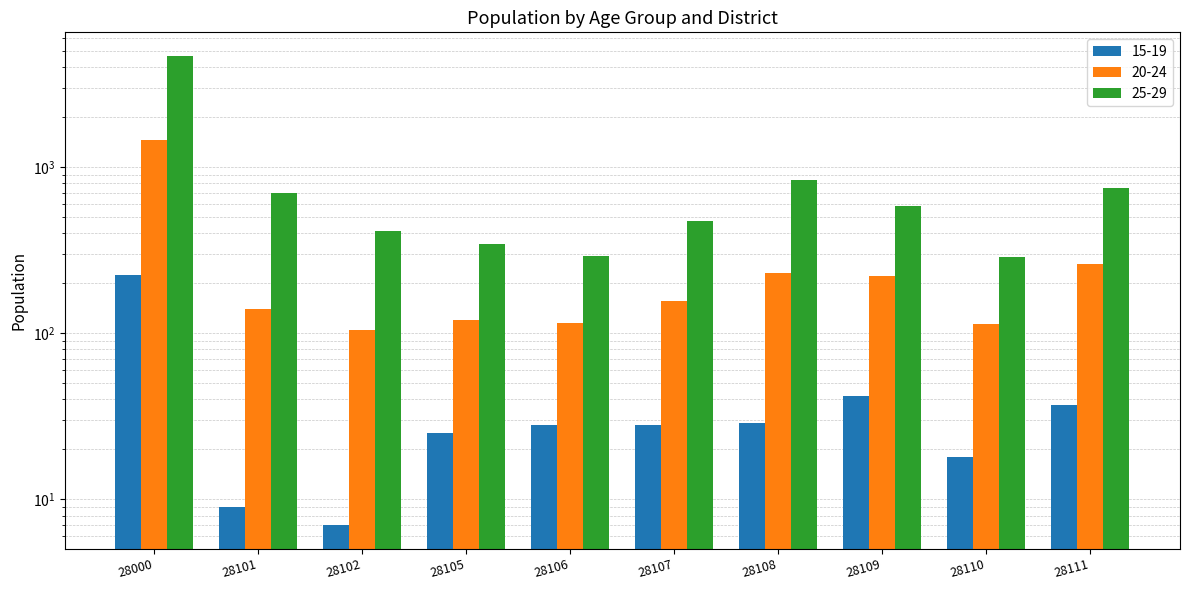

Between 28101 and 28106, which series saw the biggest shift?

25-29